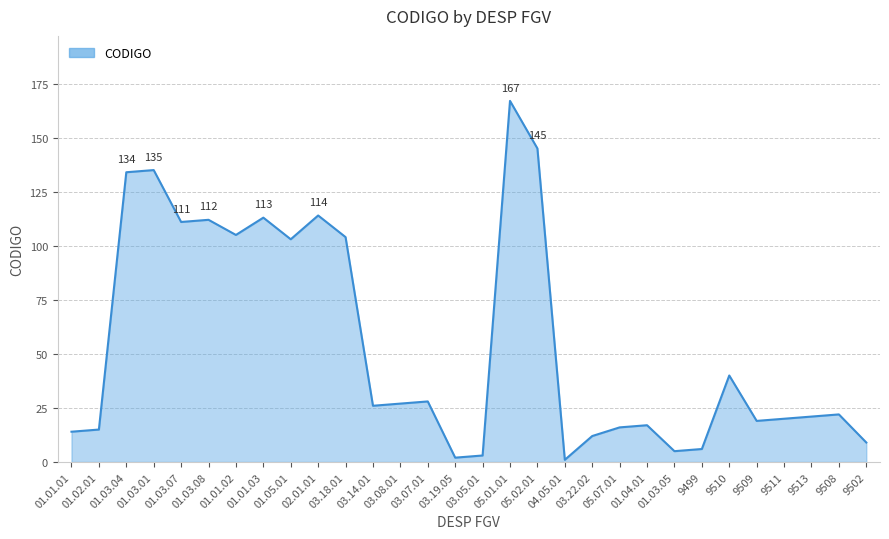

Reading left to right, list all the values displayed in this chart.

01.01.01=14	01.02.01=15	01.03.04=134	01.03.01=135	01.03.07=111	01.03.08=112	01.01.02=105	01.01.03=113	01.05.01=103	02.01.01=114	03.18.01=104	03.14.01=26	03.08.01=27	03.07.01=28	03.19.05=2	03.05.01=3	05.01.01=167	05.02.01=145	04.05.01=1	03.22.02=12	05.07.01=16	01.04.01=17	01.03.05=5	9499=6	9510=40	9509=19	9511=20	9513=21	9508=22	9502=9